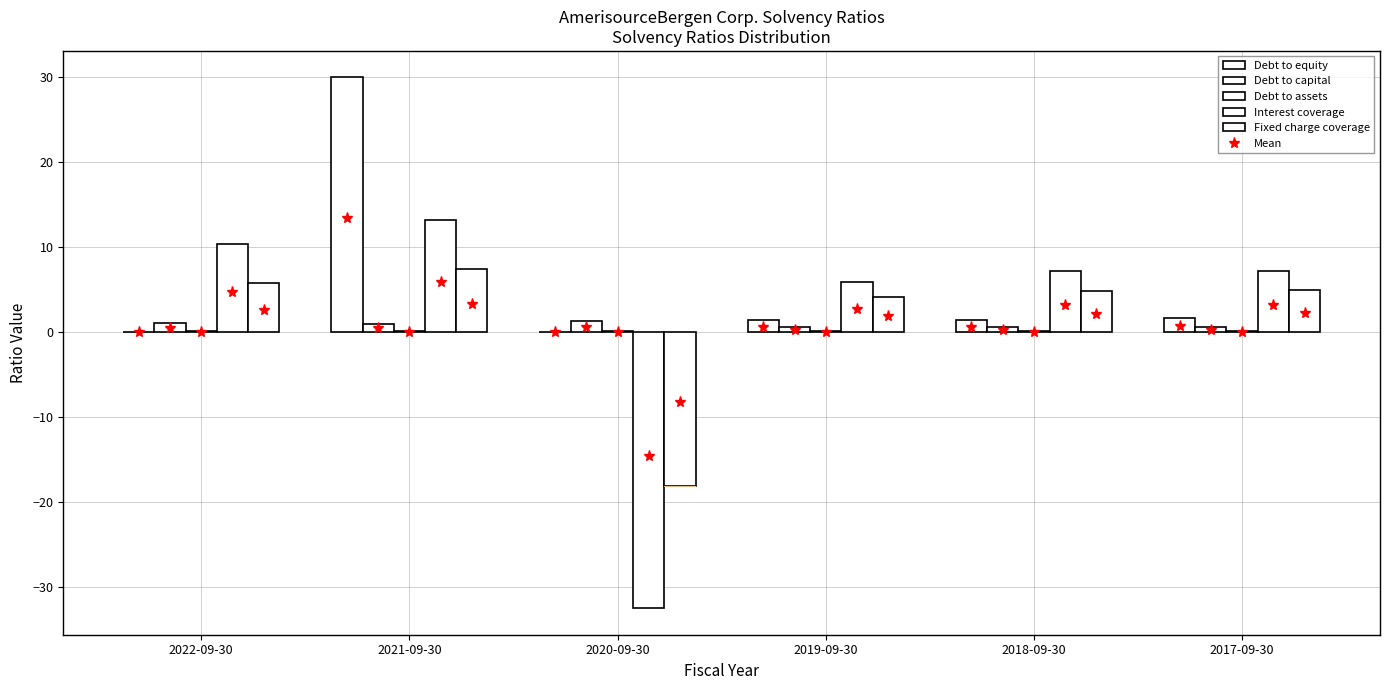

What is the spread (max minus min) of values at 2022-09-30?

10.4